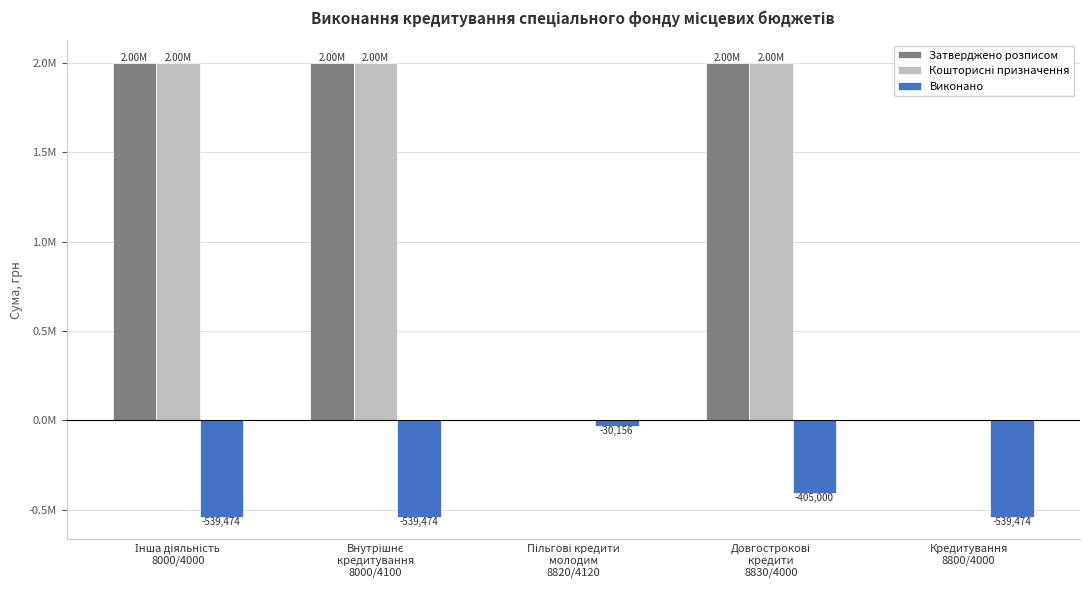

Rank the series at Інша діяльність
8000/4000 from lowest to highest value.

Виконано, Затверджено розписом, Кошторисні призначення